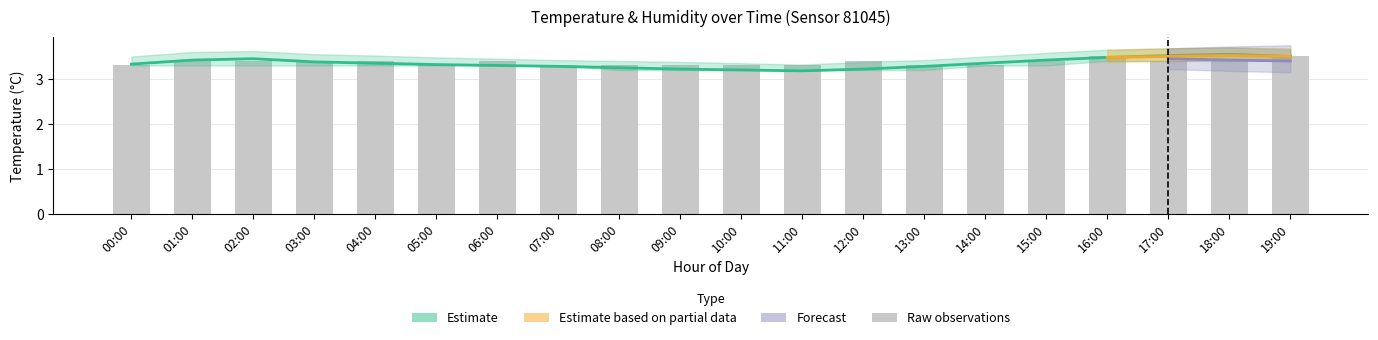

How many bars are there in total?

20